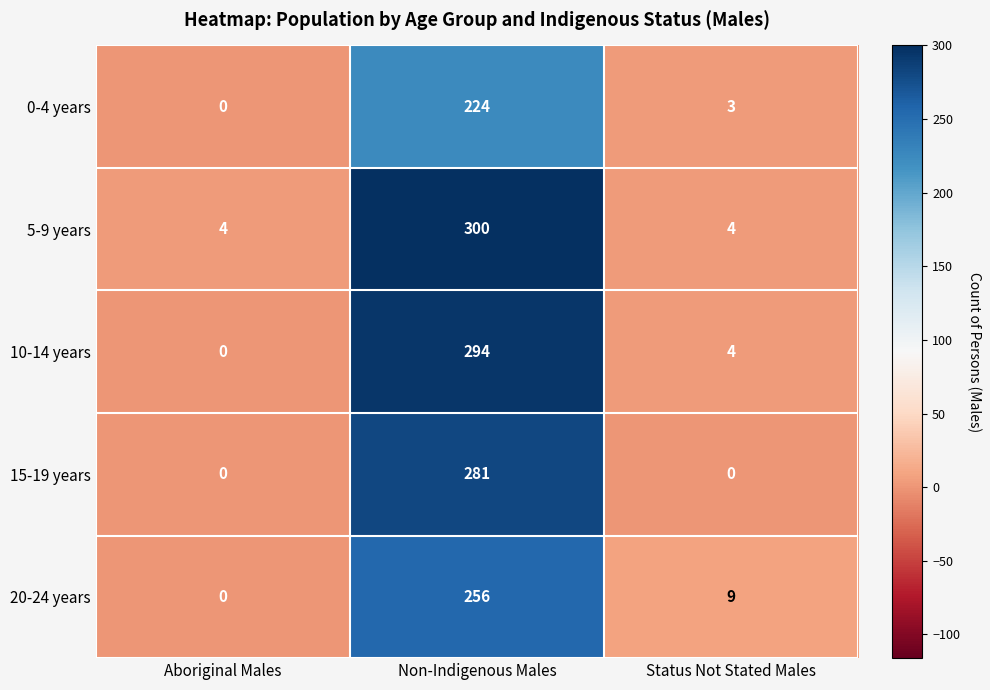

The 15-19 years series shows -148 at Status Not Stated Males. True or false?

False